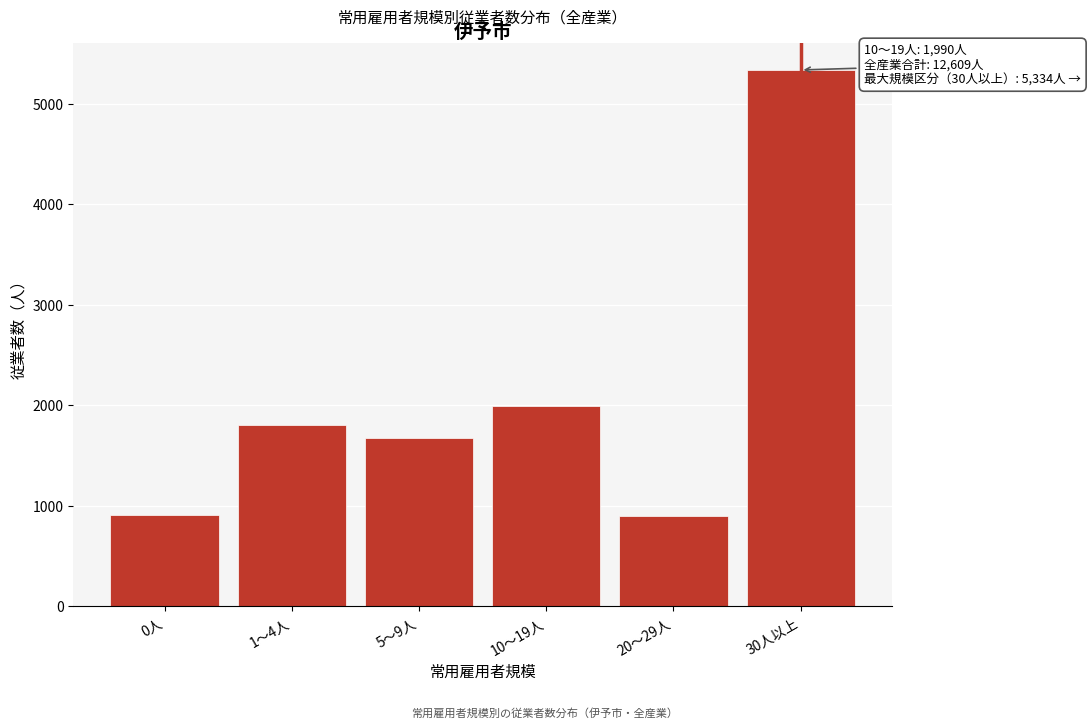

What is the difference between the maximum and second lowest values?

4431